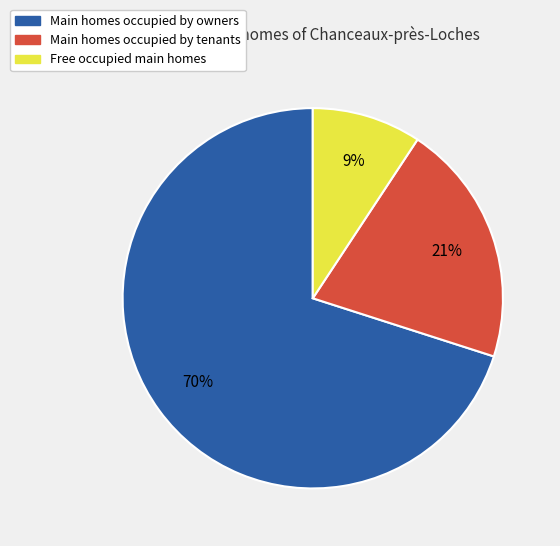

What is the smallest slice in the pie chart?

Free occupied main homes